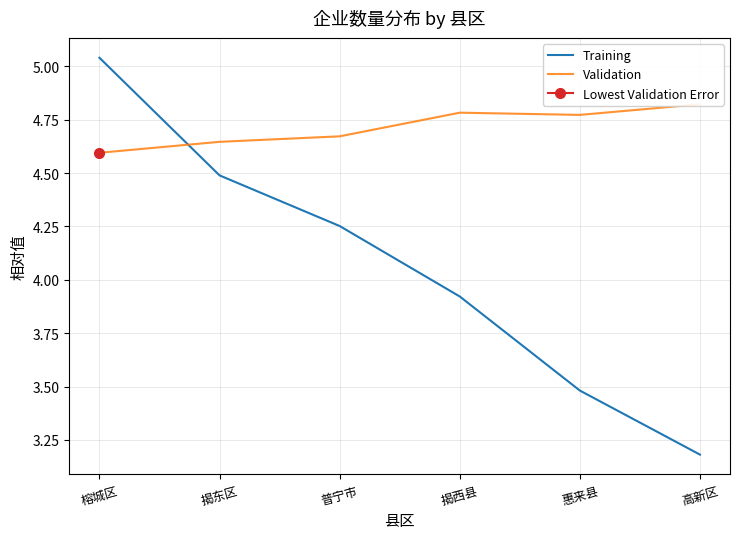

What is the maximum value for Training?

5.0